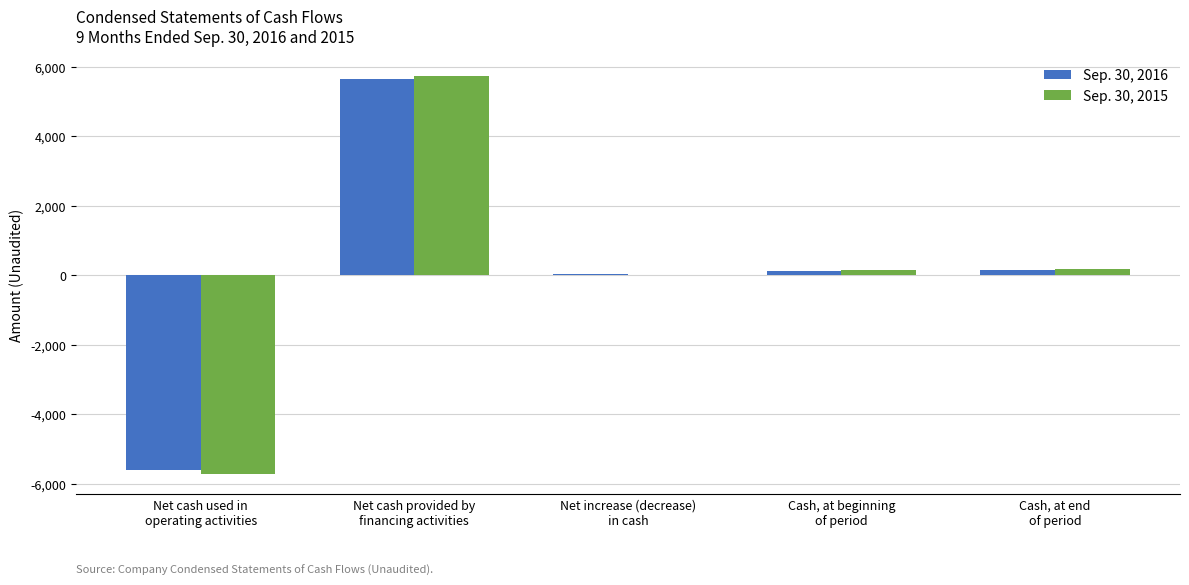

What is the greatest value displayed?

5740